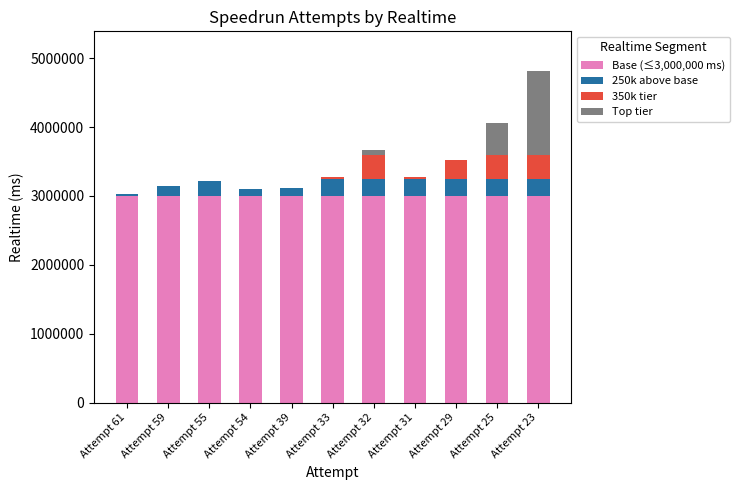

At which category is the sum across all series the highest?

Attempt 23